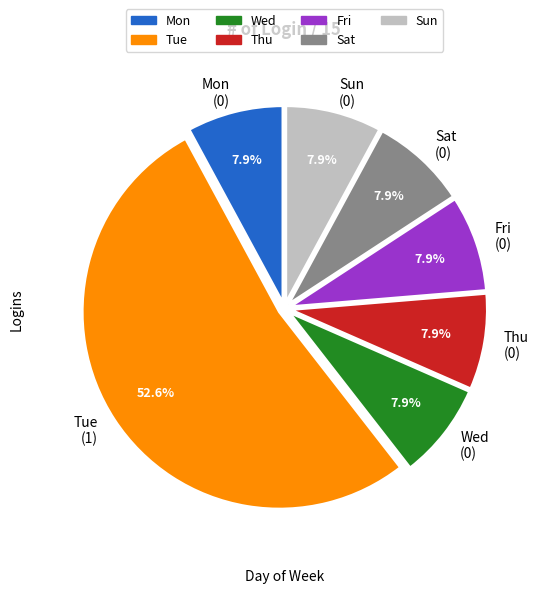

To the nearest percent, what is the average slice percentage?

14%